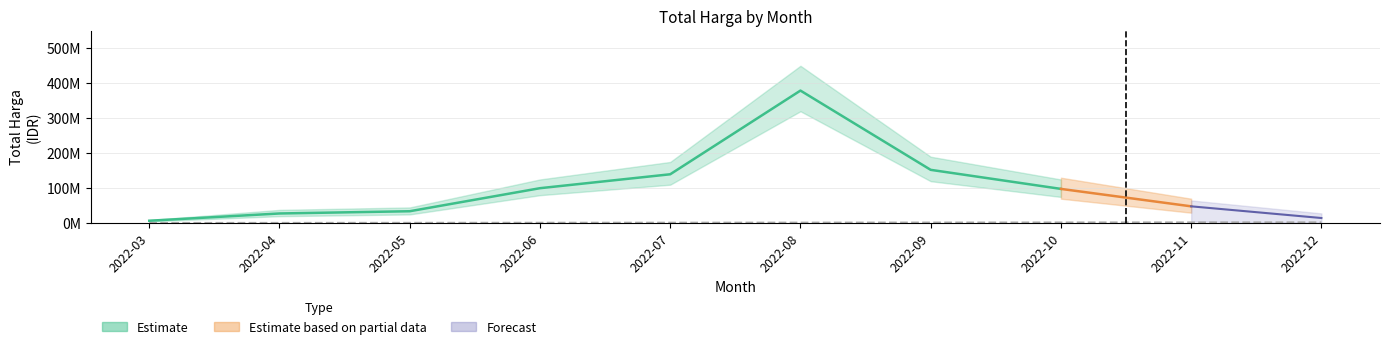

What are all the series names shown in the legend?

Estimate, Estimate based on partial data, Forecast